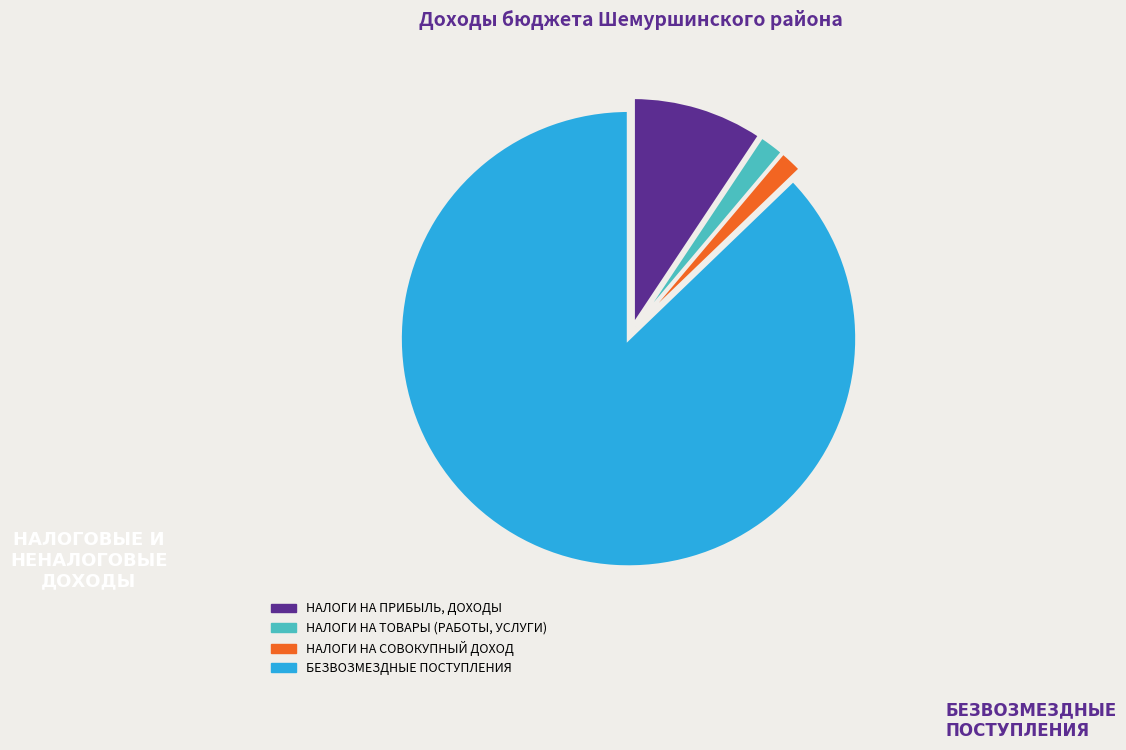

Combined, do НАЛОГИ НА СОВОКУПНЫЙ ДОХОД and НАЛОГИ НА ТОВАРЫ (РАБОТЫ, УСЛУГИ) account for over 50%?

No